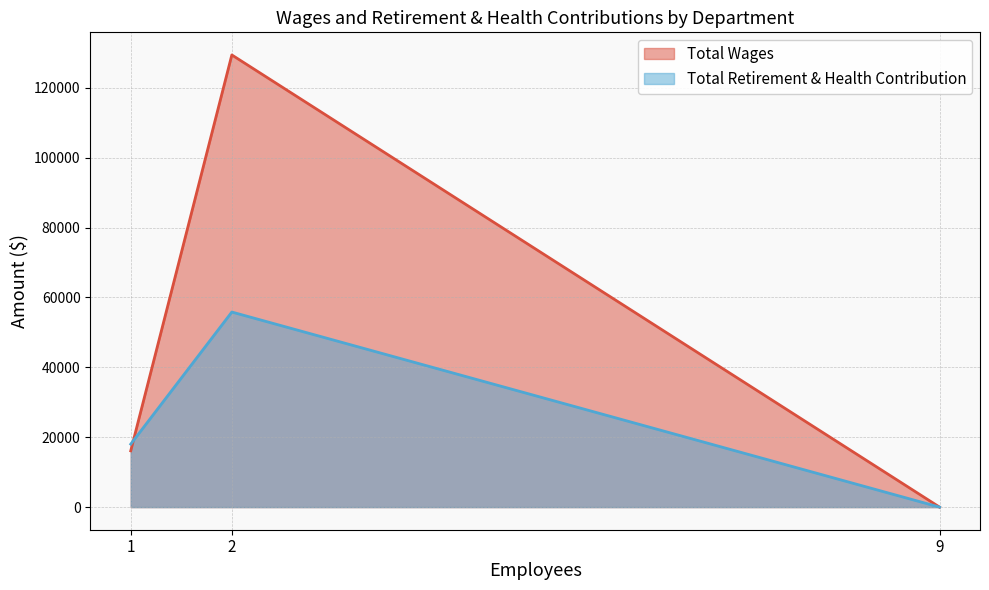

Is it true that Total Retirement & Health Contribution equals 22432 at Proposition 10?

False